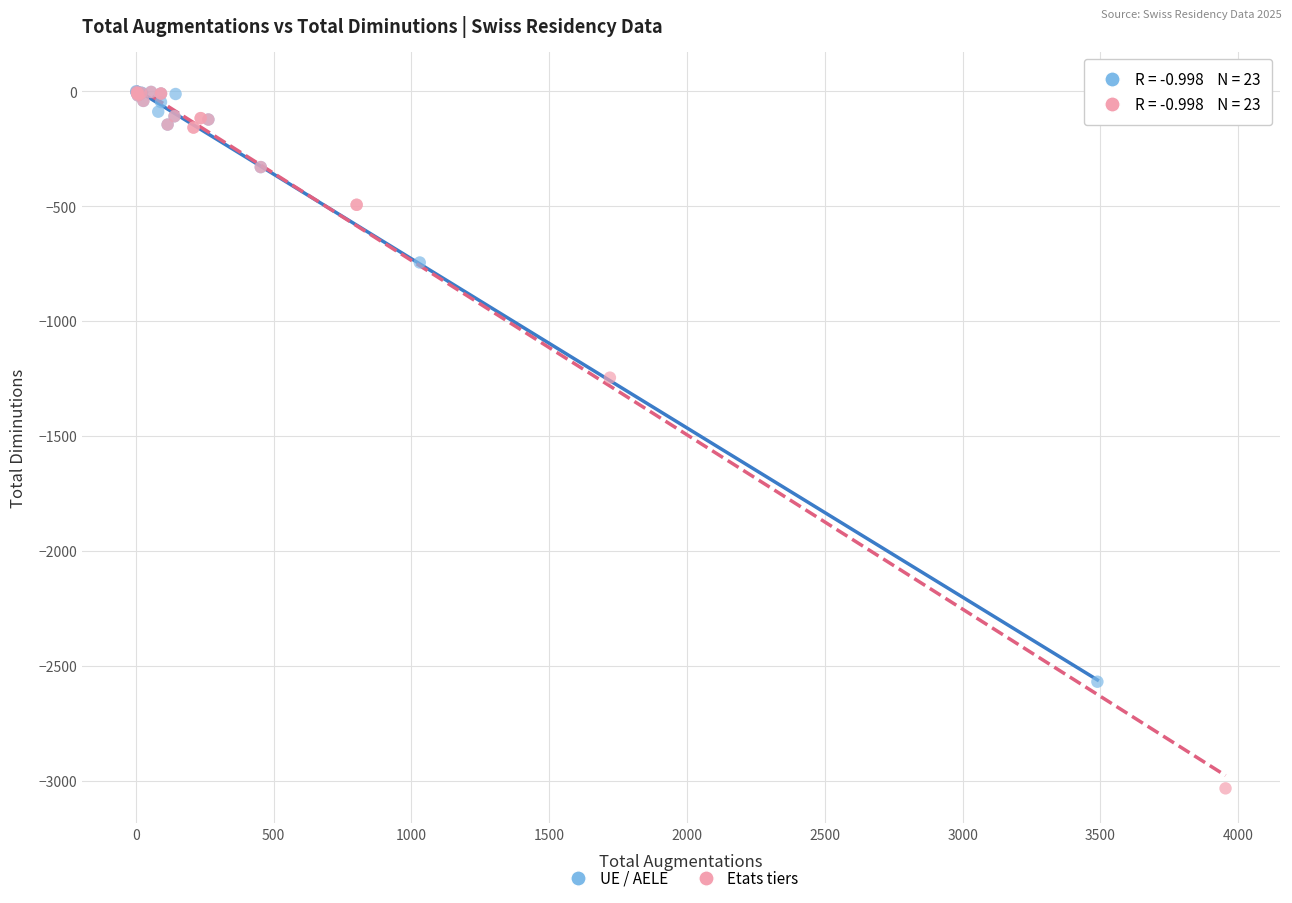

Which series reaches the minimum Y coordinate?

Etats tiers